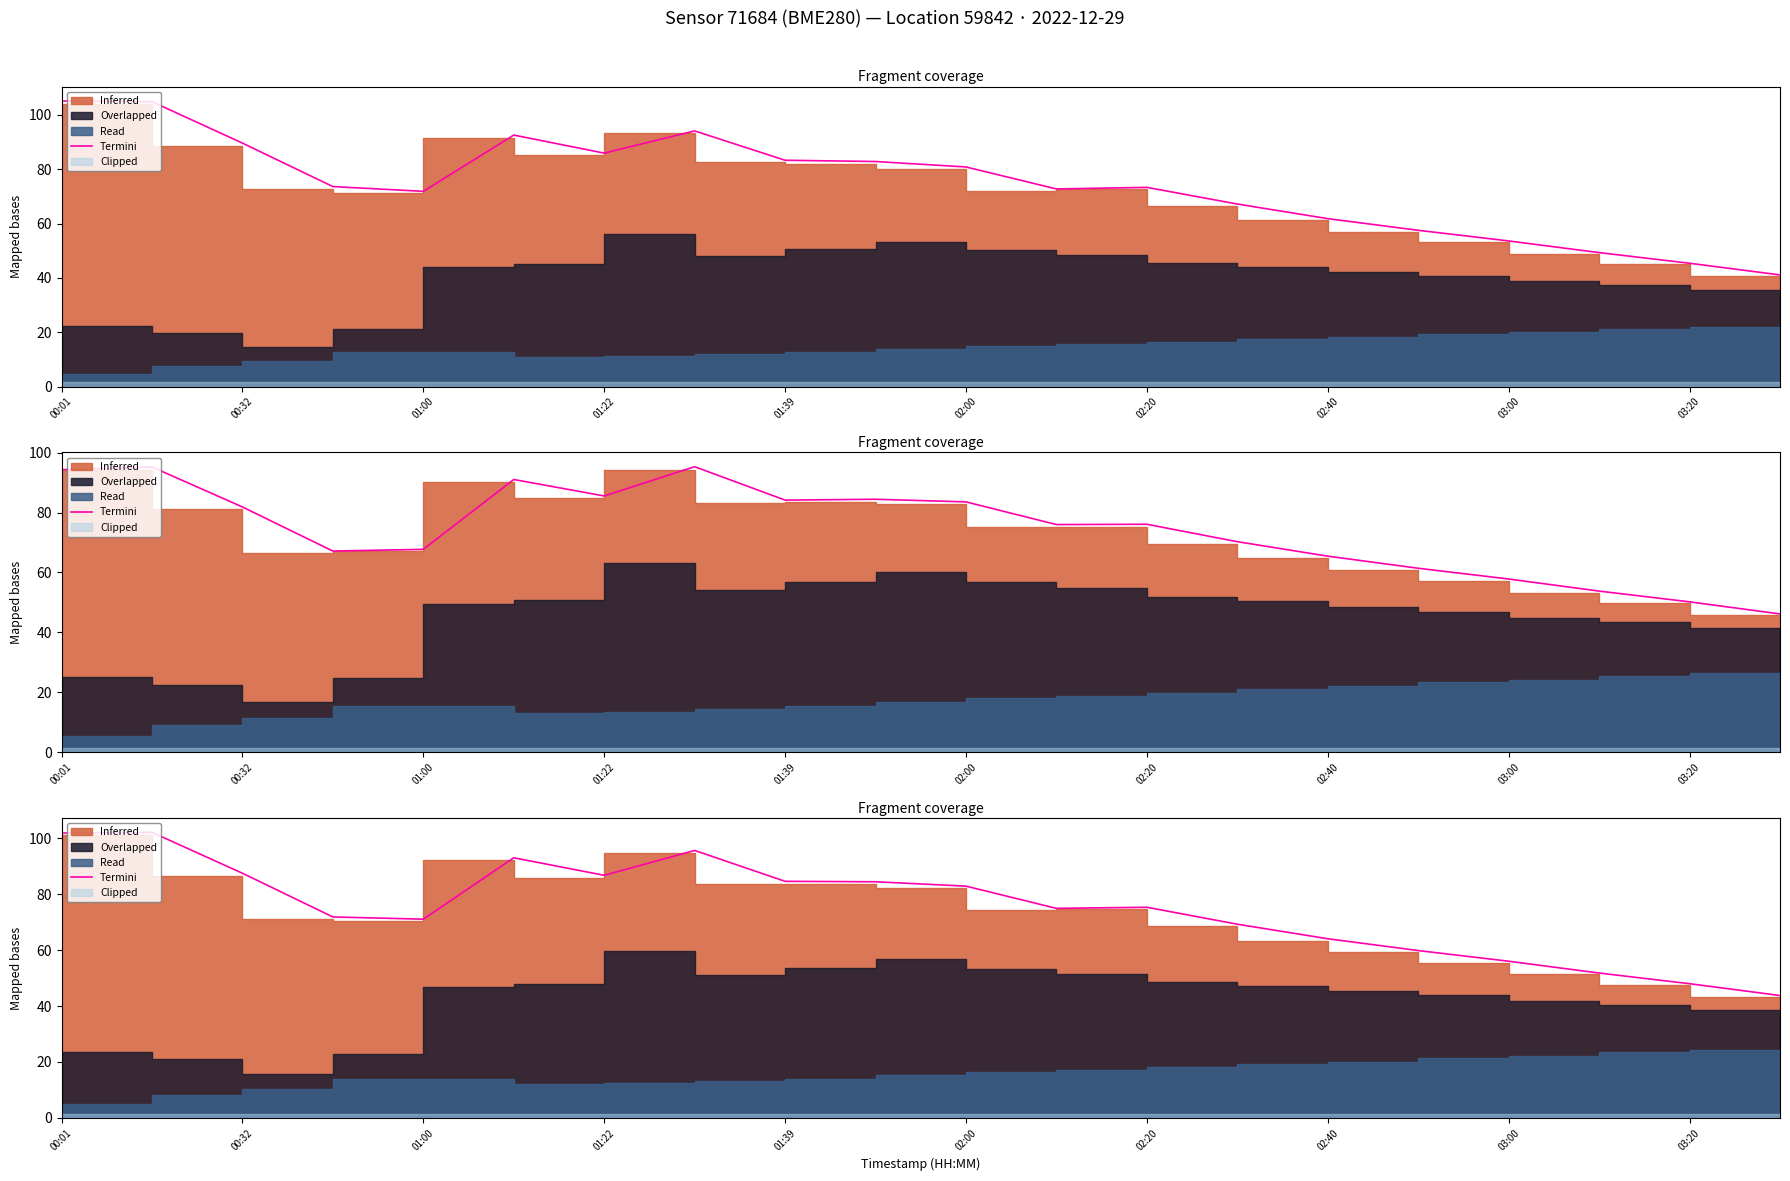

True or false: the data shows 48.0 at 03:20.

True